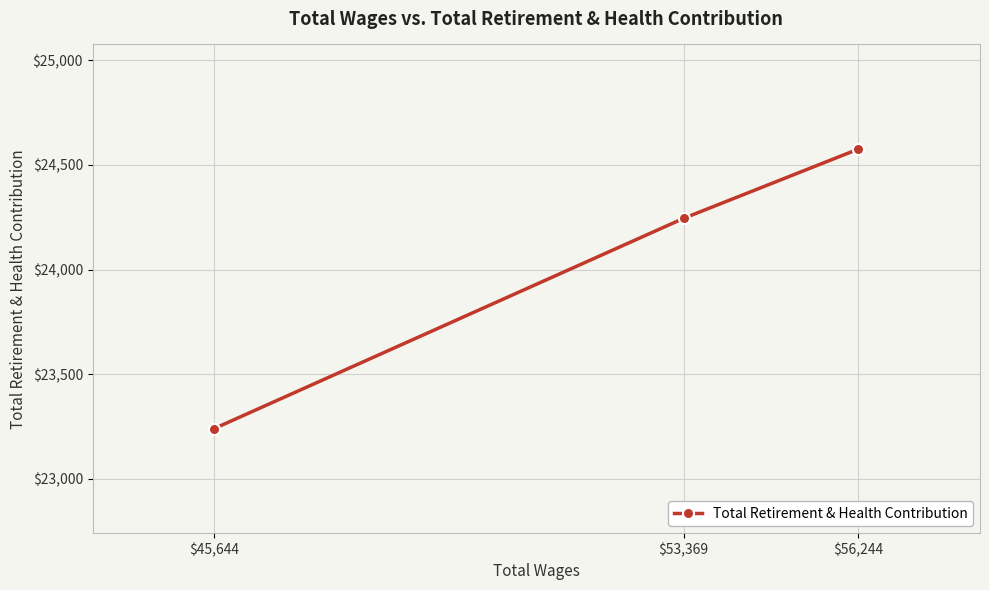

What value does the data have at $45,644?

23240